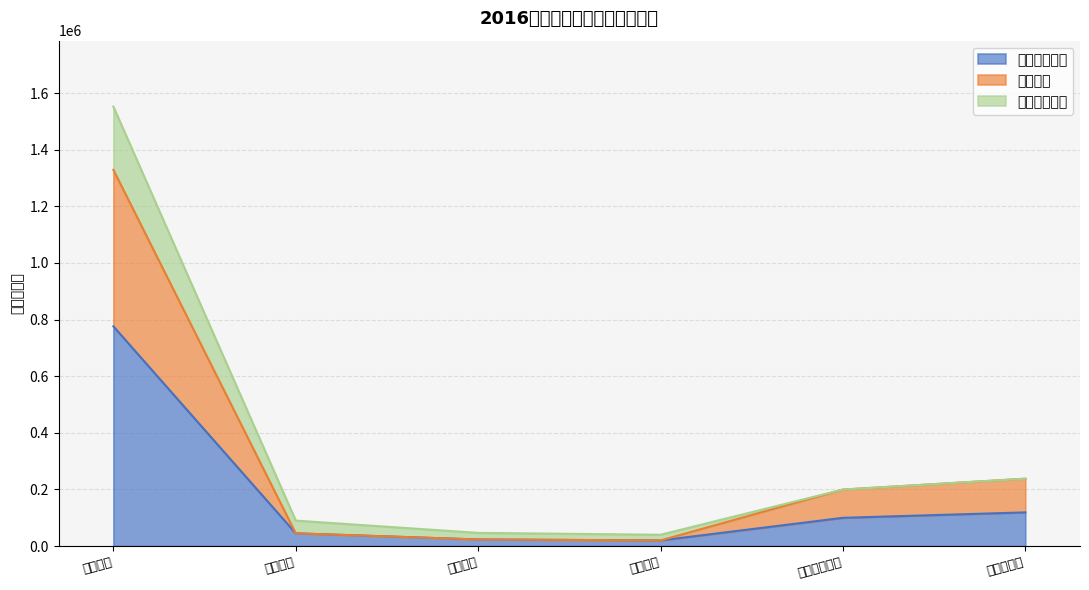

At which category does the chart reach its minimum across all series?

社区矫正